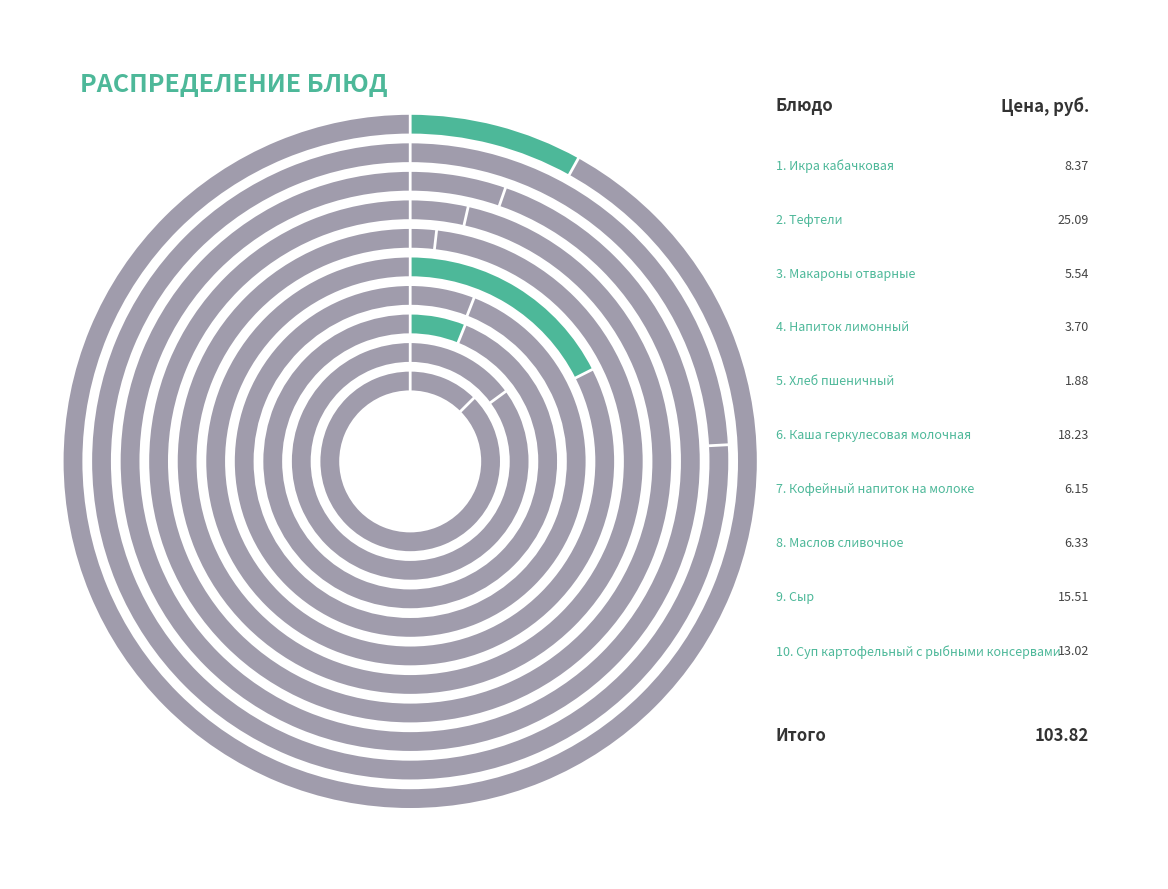

Does Кофейный напиток на молоке account for over 50% of the chart?

No